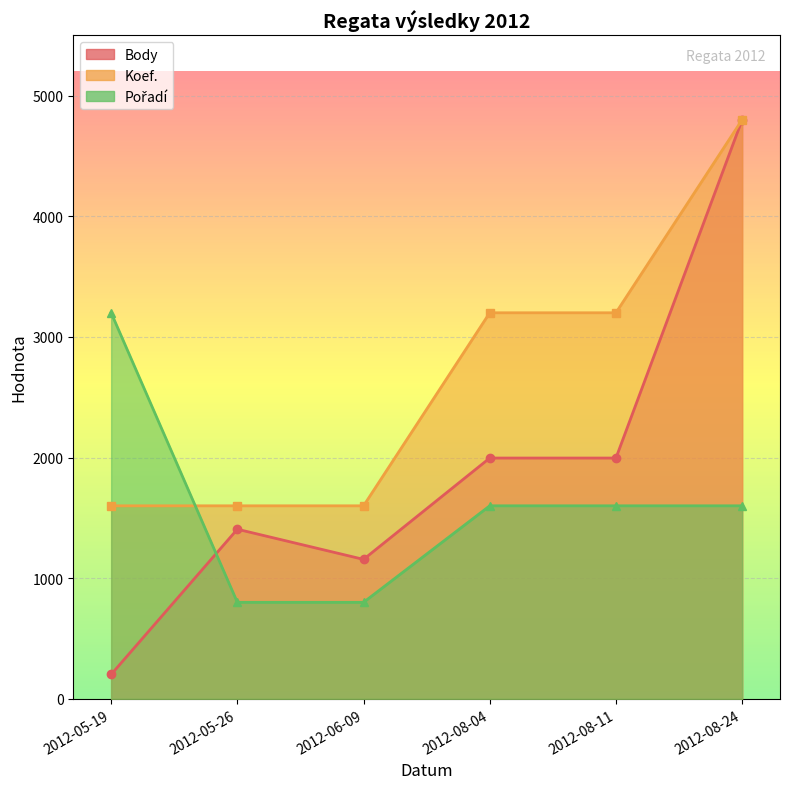

What are all the series names shown in the legend?

Body, Koef., Pořadí